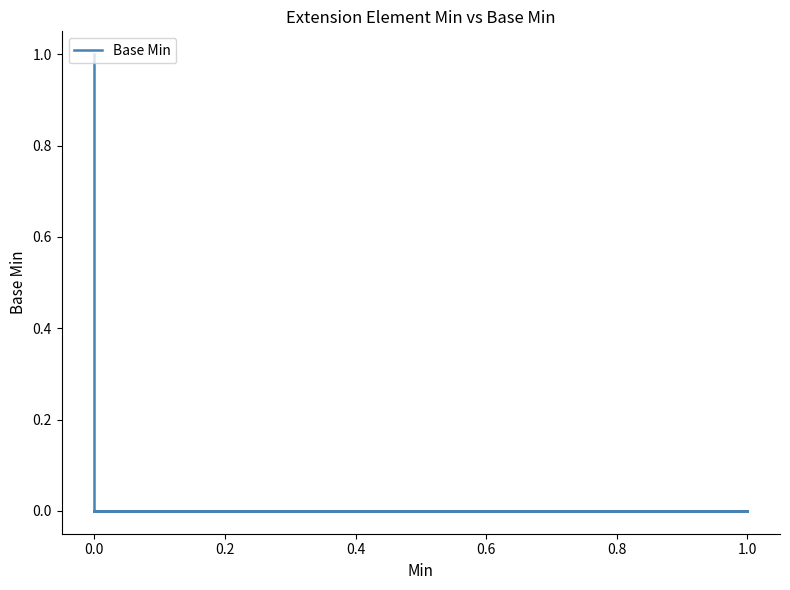

How many values exceed 0?

1